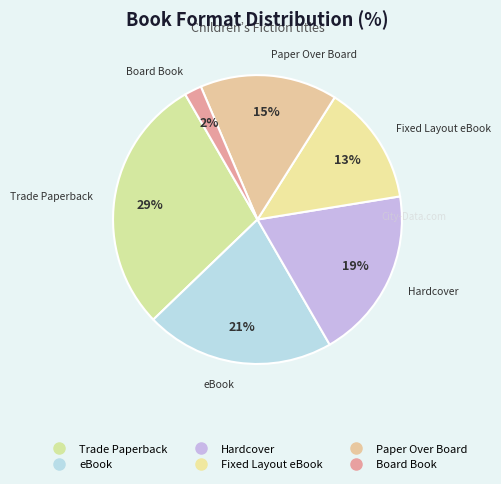

What portion of the pie excludes Paper Over Board?

84.6%